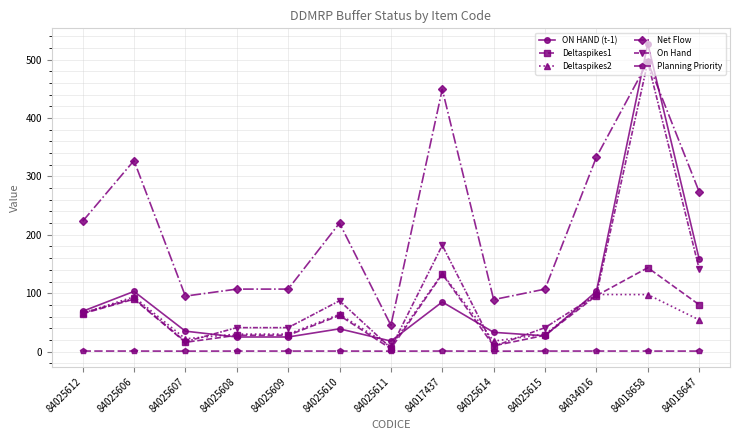

The Planning Priority series shows 0.8 at 84025614. True or false?

True